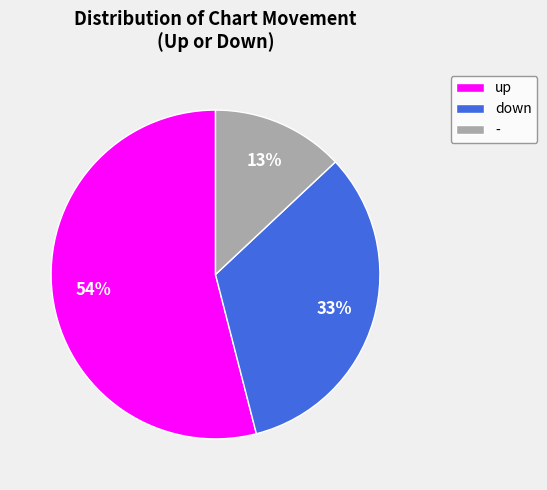

How many slices are in this pie chart?

3